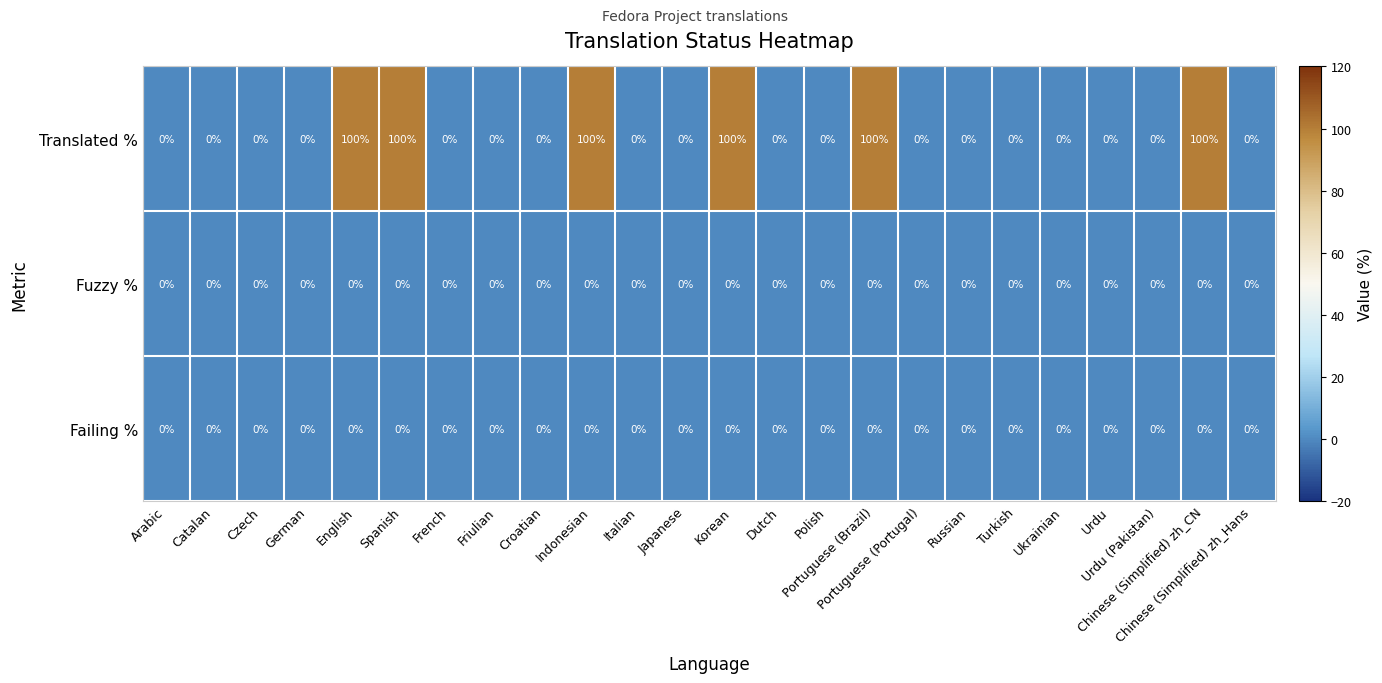

What is the difference between the maximum and minimum values in the Translated % series?

100